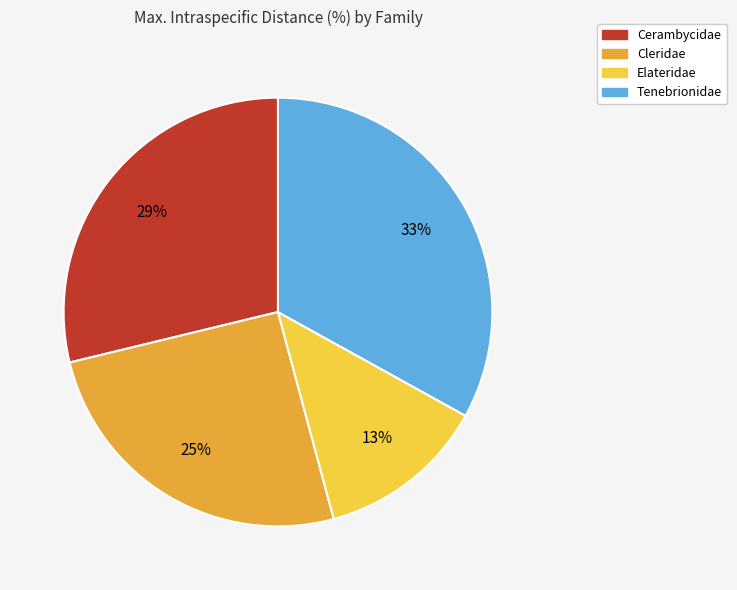

To the nearest percent, what is the average slice percentage?

25%